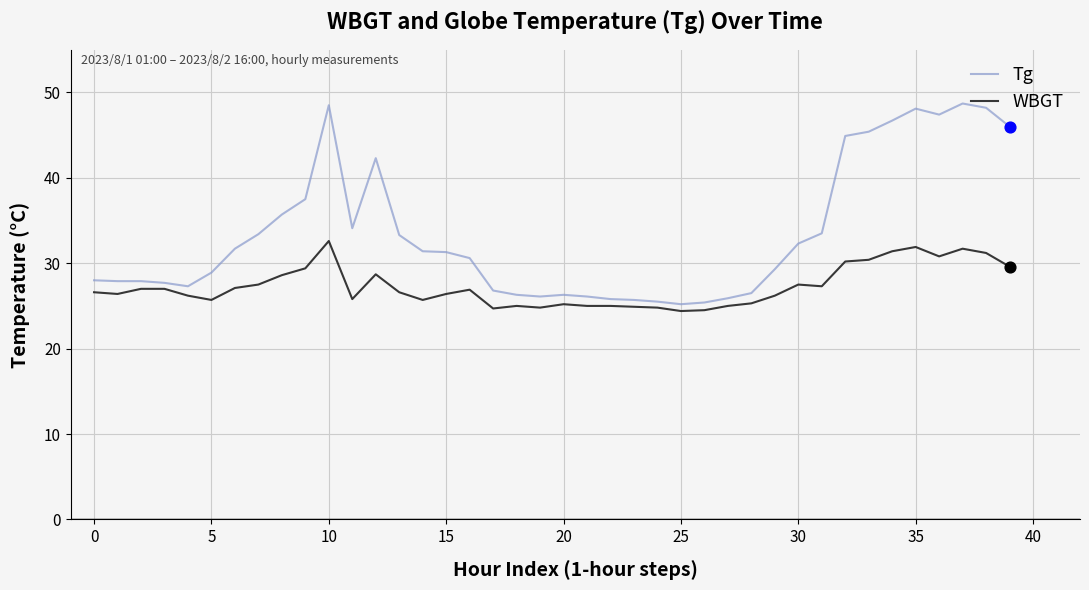

Which series has the largest range (max minus min)?

Tg